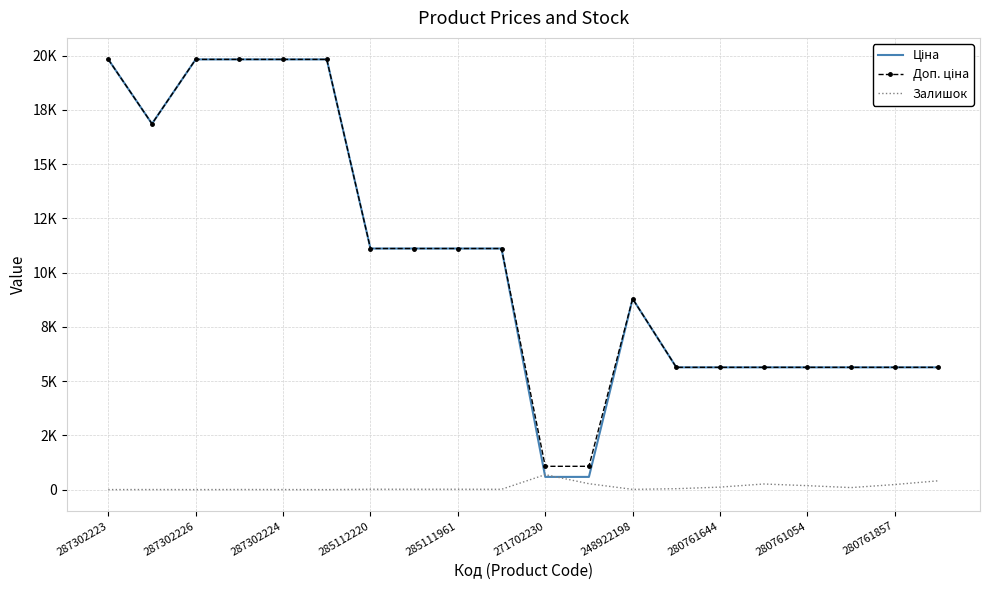

Reading left to right, what are all the values shown in this chart?

Ціна: 19831.1	16863.2	19831.1	19831.1	19831.1	19831.1	11113.6	11113.6	11113.6	11113.6	586.0	586.0	8797.6	5636.0	5636.0	5636.0	5636.0	5636.0	5636.0	5636.0
Доп. ціна: 19831.1	16863.2	19831.1	19831.1	19831.1	19831.1	11113.6	11113.6	11113.6	11113.6	1074.5	1074.5	8797.6	5636.0	5636.0	5636.0	5636.0	5636.0	5636.0	5636.0
Залишок: 2.0	4.0	1.0	5.0	3.0	0.0	17.0	17.0	17.0	15.0	690.0	272.0	11.0	42.0	115.0	259.0	182.0	93.0	234.0	407.0